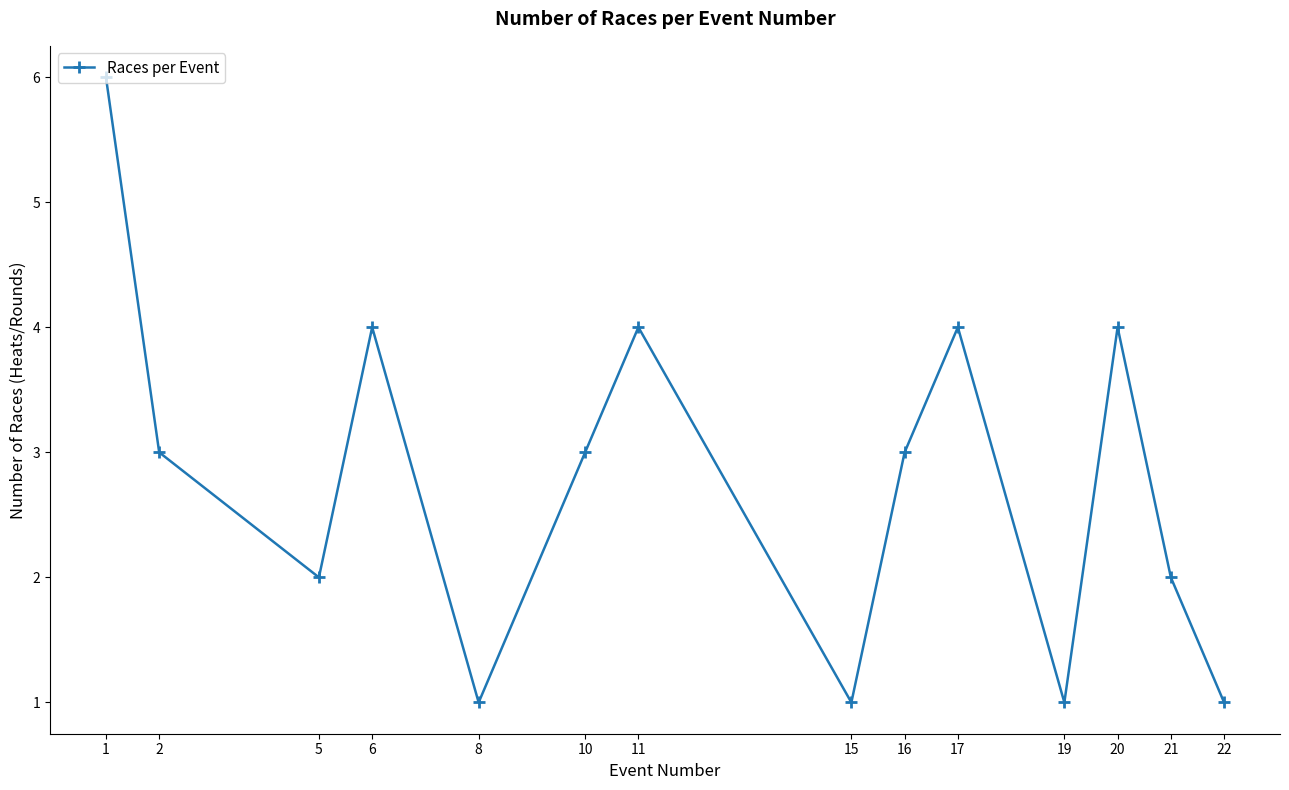

What is the change in value from 11 to 15?

-3